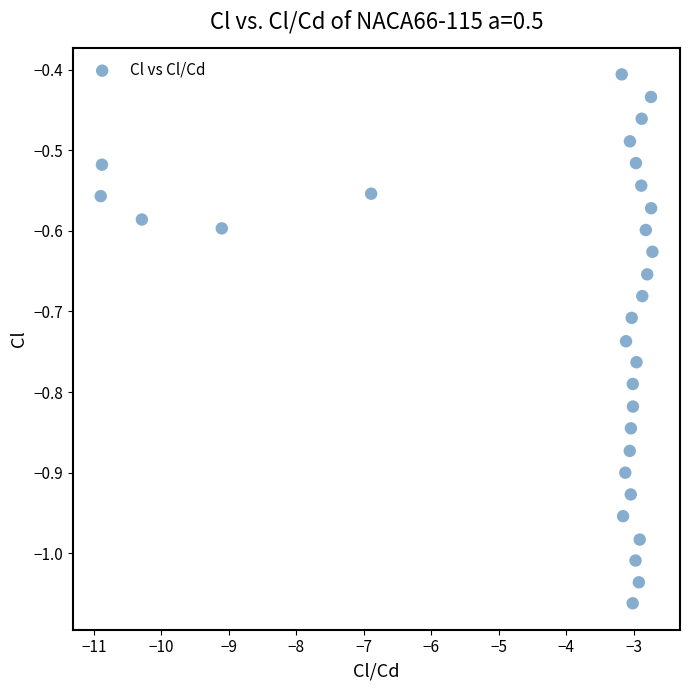

What is the range of Y values (max minus min)?

0.7